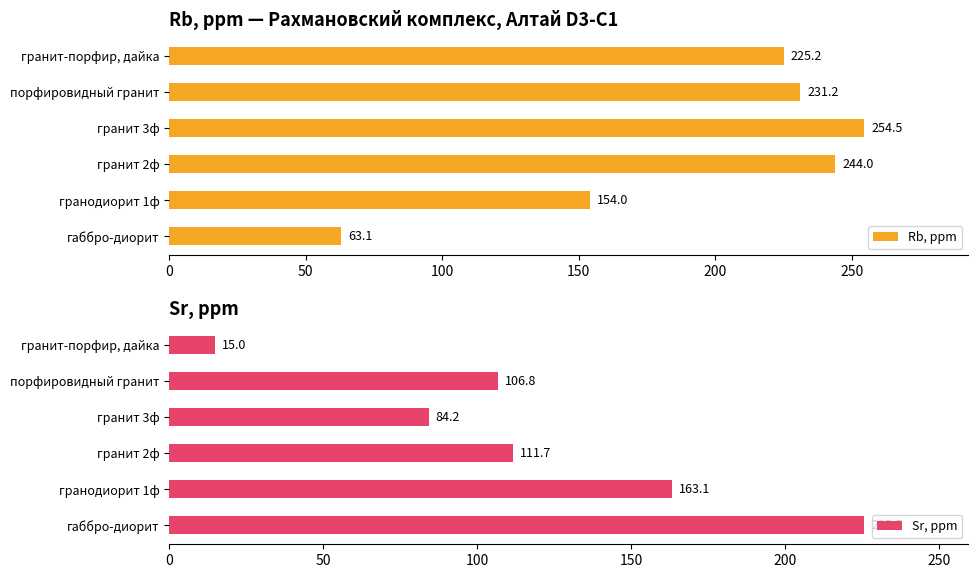

List the labels in order of Sr, ppm value, smallest first.

гранит-порфир, дайка, гранит 3ф, порфировидный гранит, гранит 2ф, гранодиорит 1ф, габбро-диорит